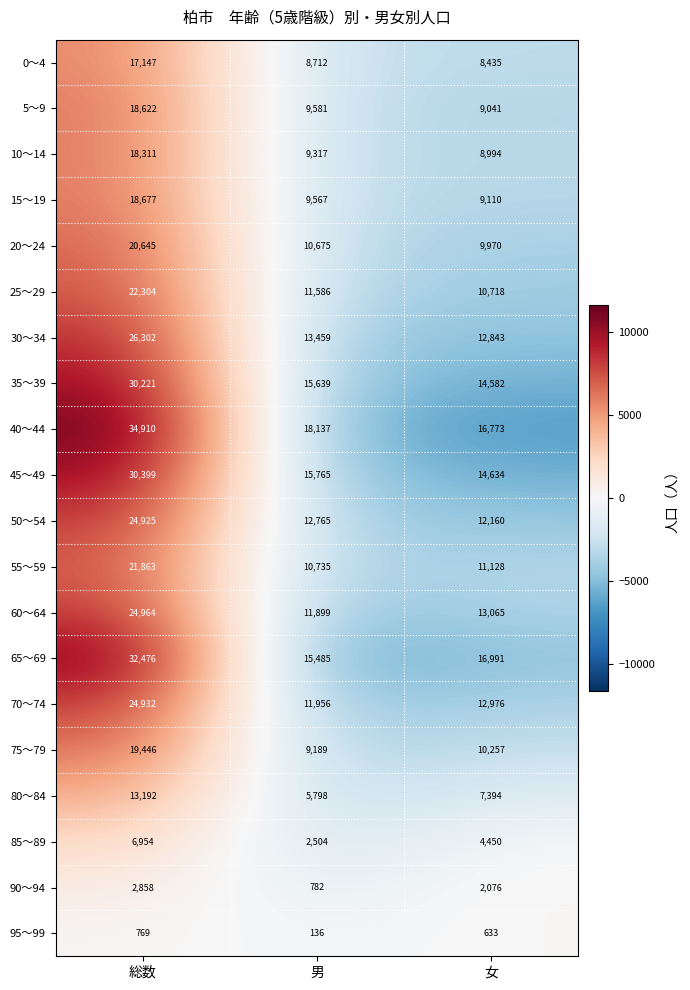

At which category is the sum across all series the highest?

総数